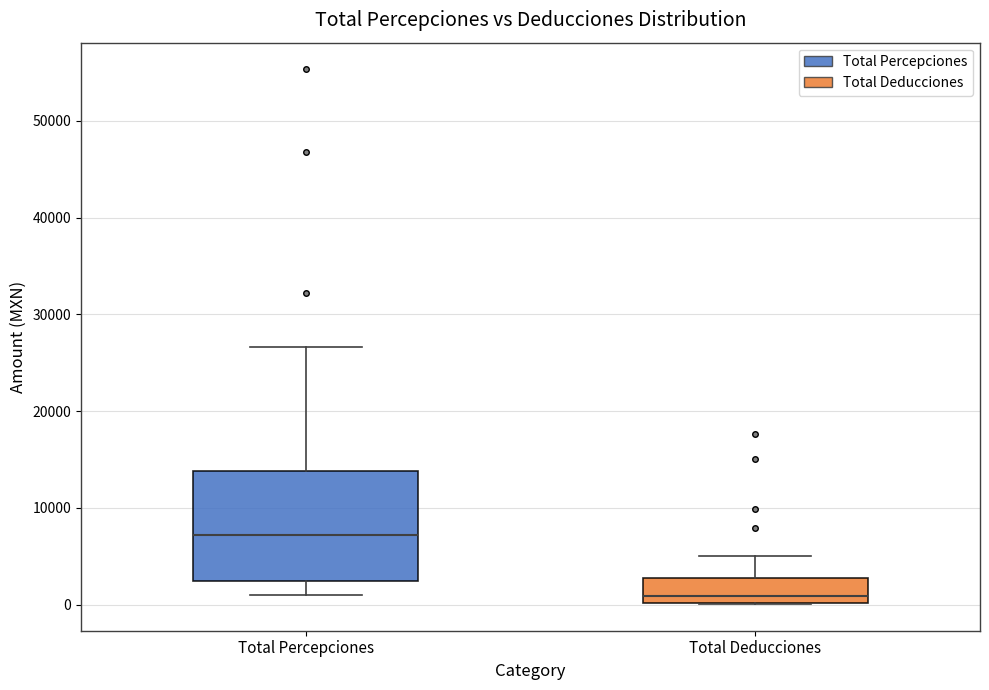

Comparing the boxes themselves (not the whiskers), which one is the tallest?

Total Percepciones